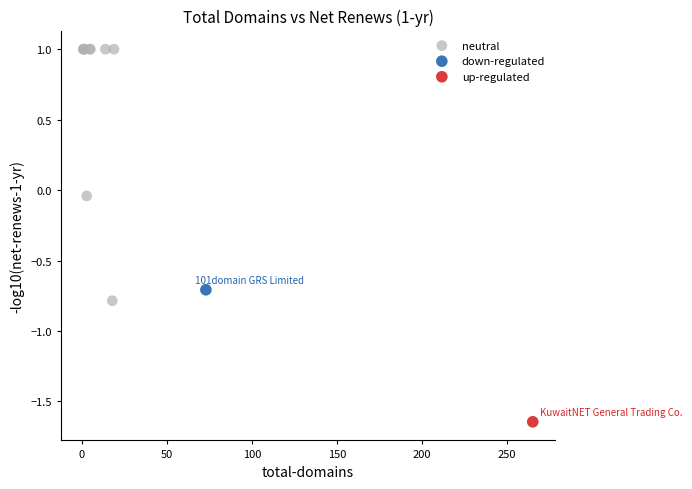

What are all the series names shown in the legend?

neutral, down-regulated, up-regulated